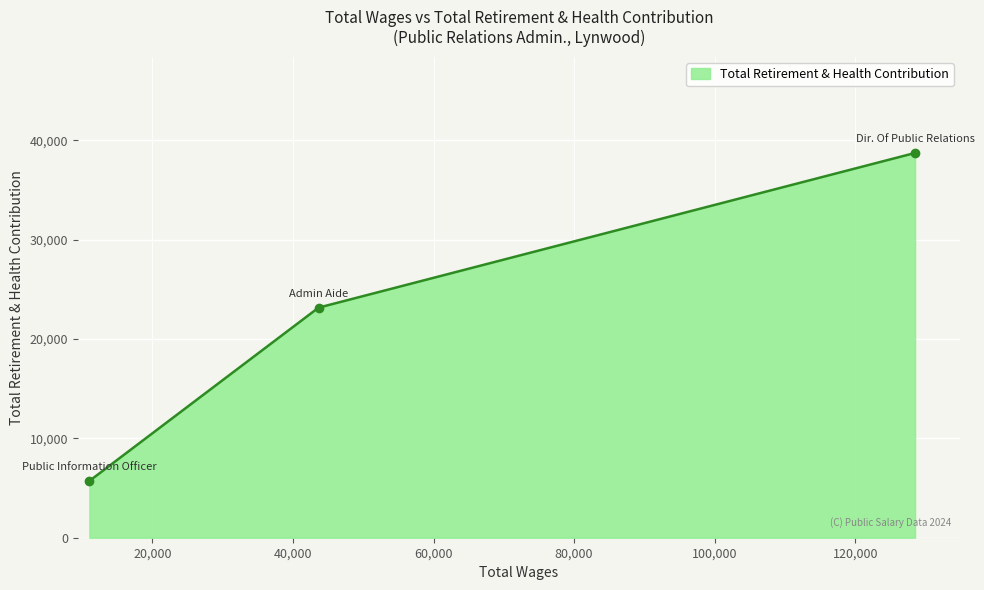

Count the values in the range 5715 to 38713.

3